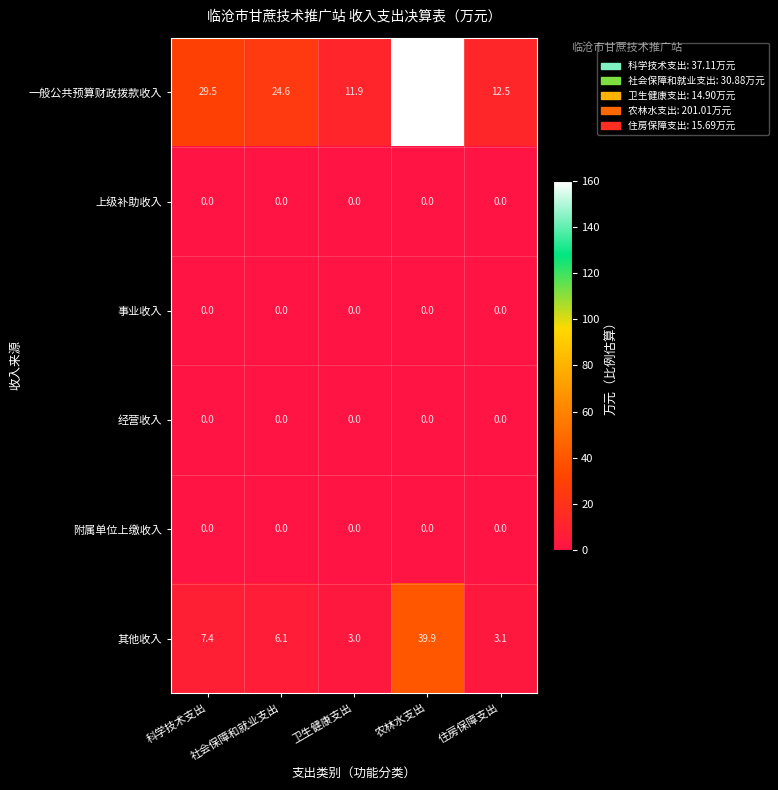

Is it true that 其他收入 equals 39.9 at 农林水支出?

True